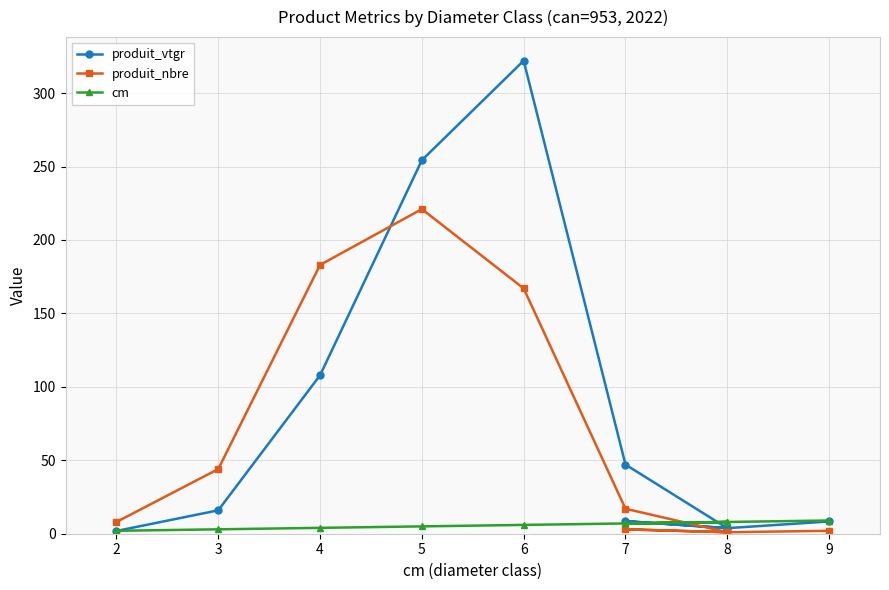

Count the number of data series in this chart.

3